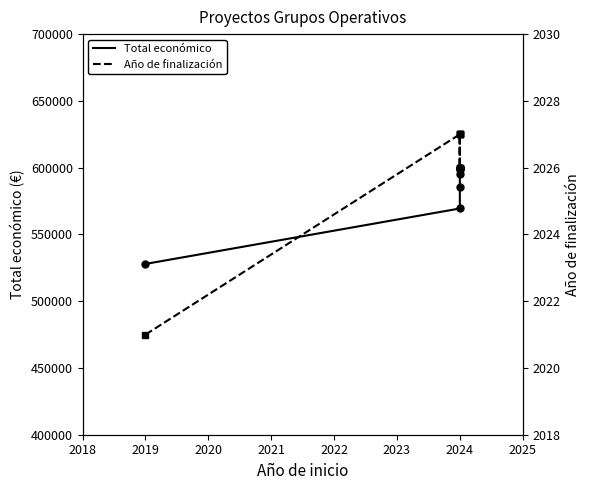

Rank the series at 2024 from highest to lowest value.

Total económico, Año de finalización